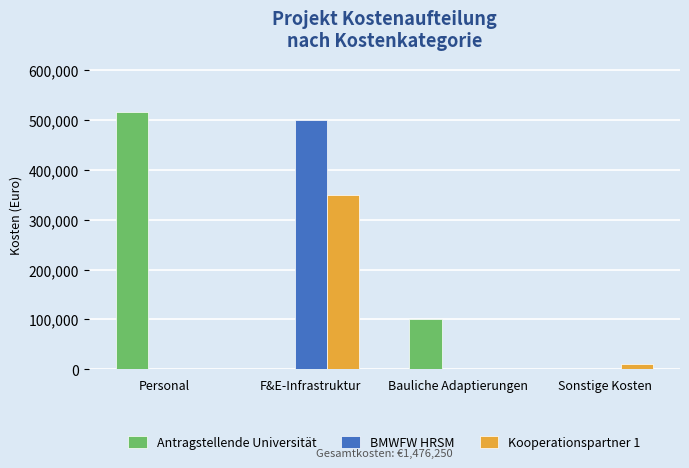

What is the maximum value shown in the chart?

516250